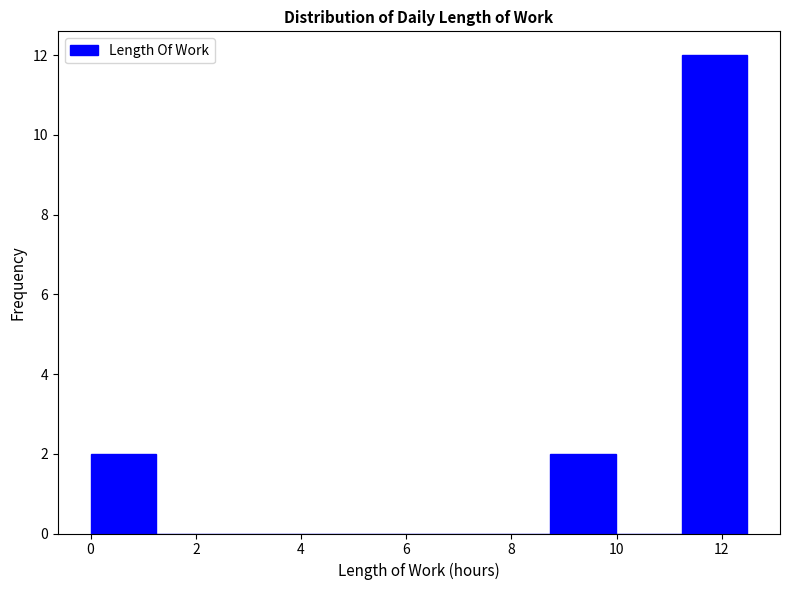

Reading left to right, list every bar in this chart as the range it spans on the x-axis followed by its height. Neither the bar edges nor the heights are printed on the chart, so give them approximately, as read against the axes.

0.0 to 1.2: 2
1.2 to 2.4: 0
2.4 to 3.8: 0
3.8 to 5.0: 0
5.0 to 6.2: 0
6.2 to 7.4: 0
7.4 to 8.8: 0
8.8 to 10.0: 2
10.0 to 11.2: 0
11.2 to 12.4: 12